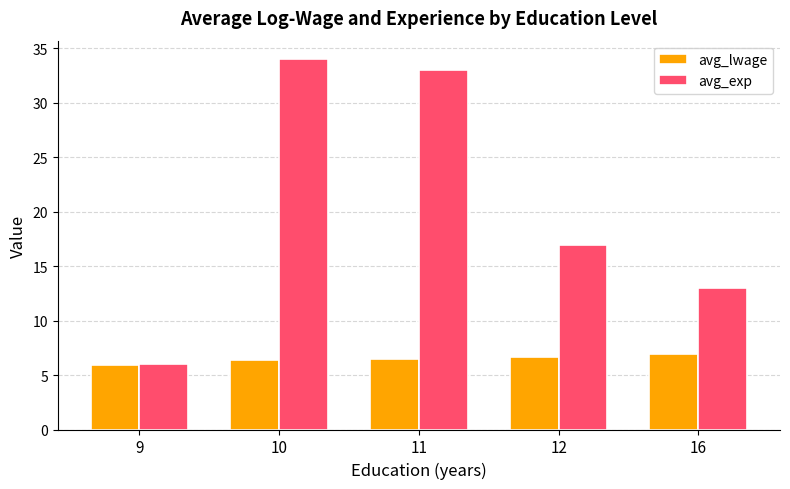

What is the average value of the avg_lwage series?

6.5